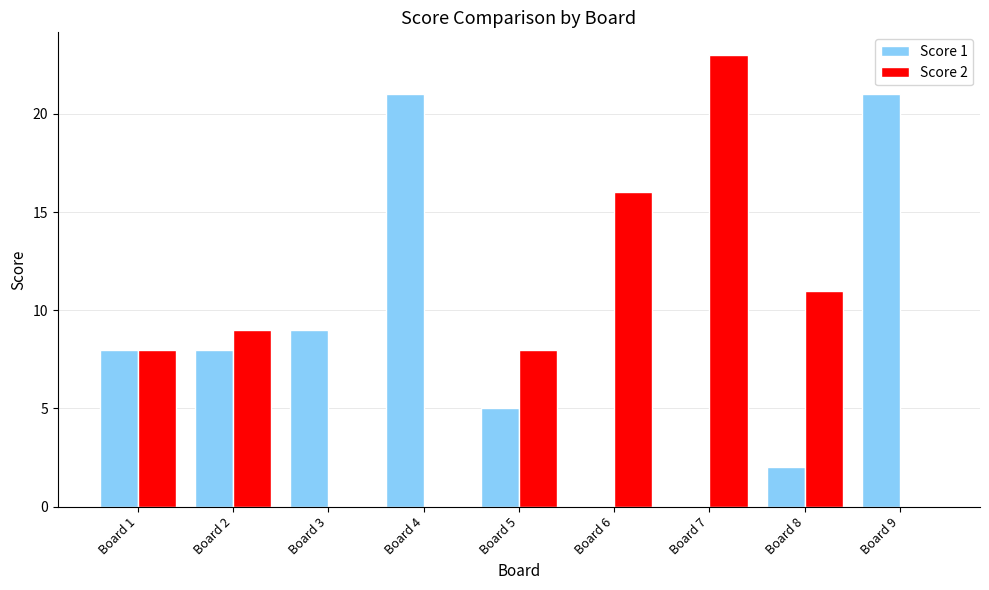

Reading right to left, transcribe all the data shown in this chart.

Score 1: Board 9=21	Board 8=2	Board 7=0	Board 6=0	Board 5=5	Board 4=21	Board 3=9	Board 2=8	Board 1=8
Score 2: Board 9=0	Board 8=11	Board 7=23	Board 6=16	Board 5=8	Board 4=0	Board 3=0	Board 2=9	Board 1=8